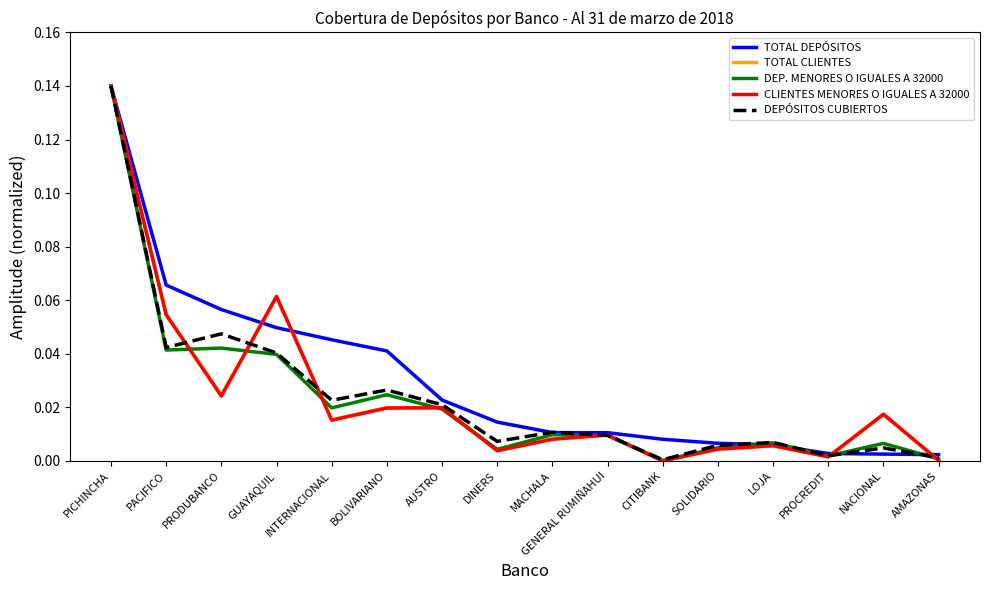

At which category is the sum across all series the highest?

PICHINCHA